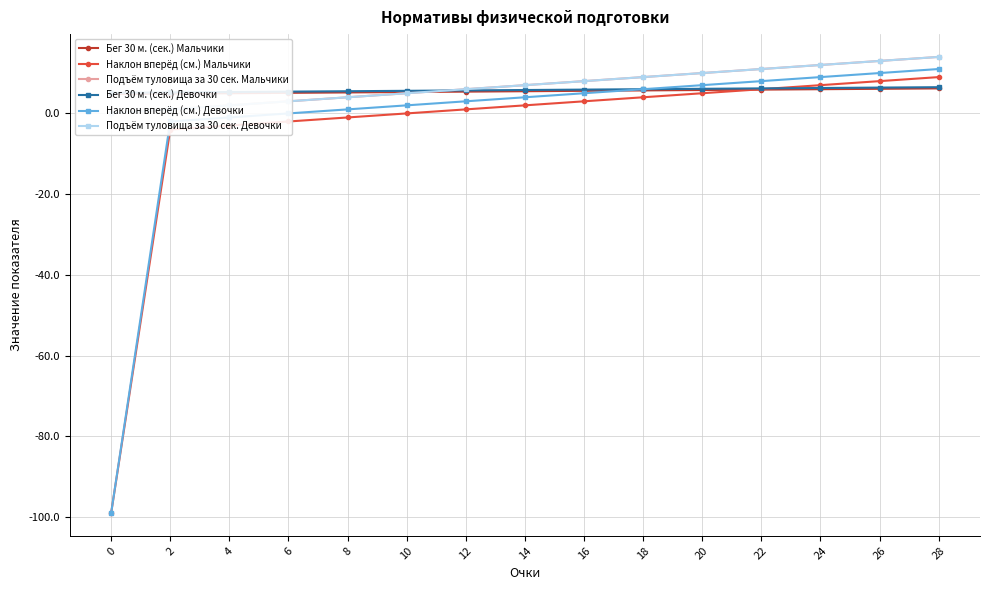

Is the value of Наклон вперёд (см.) Девочки at 12 greater than the value of Наклон вперёд (см.) Мальчики at 28?

No